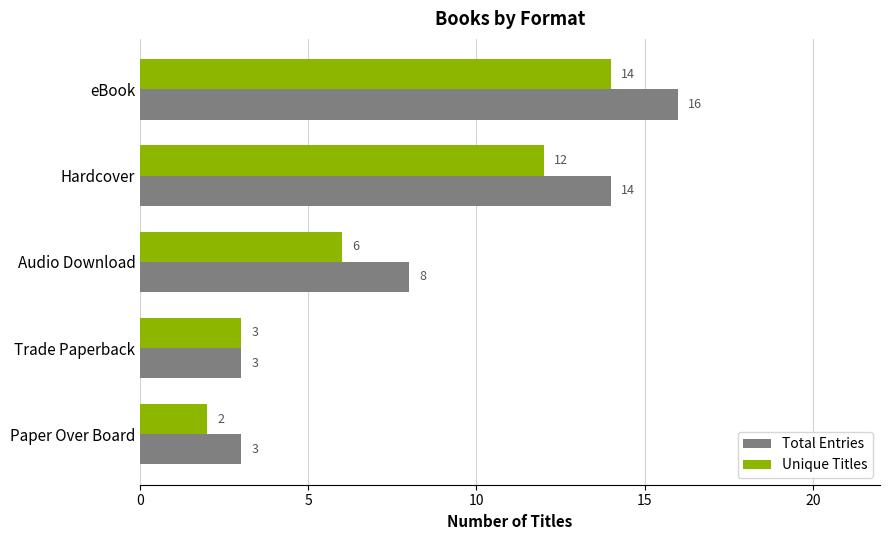

Which category has the lowest value in the Unique Titles series?

Paper Over Board